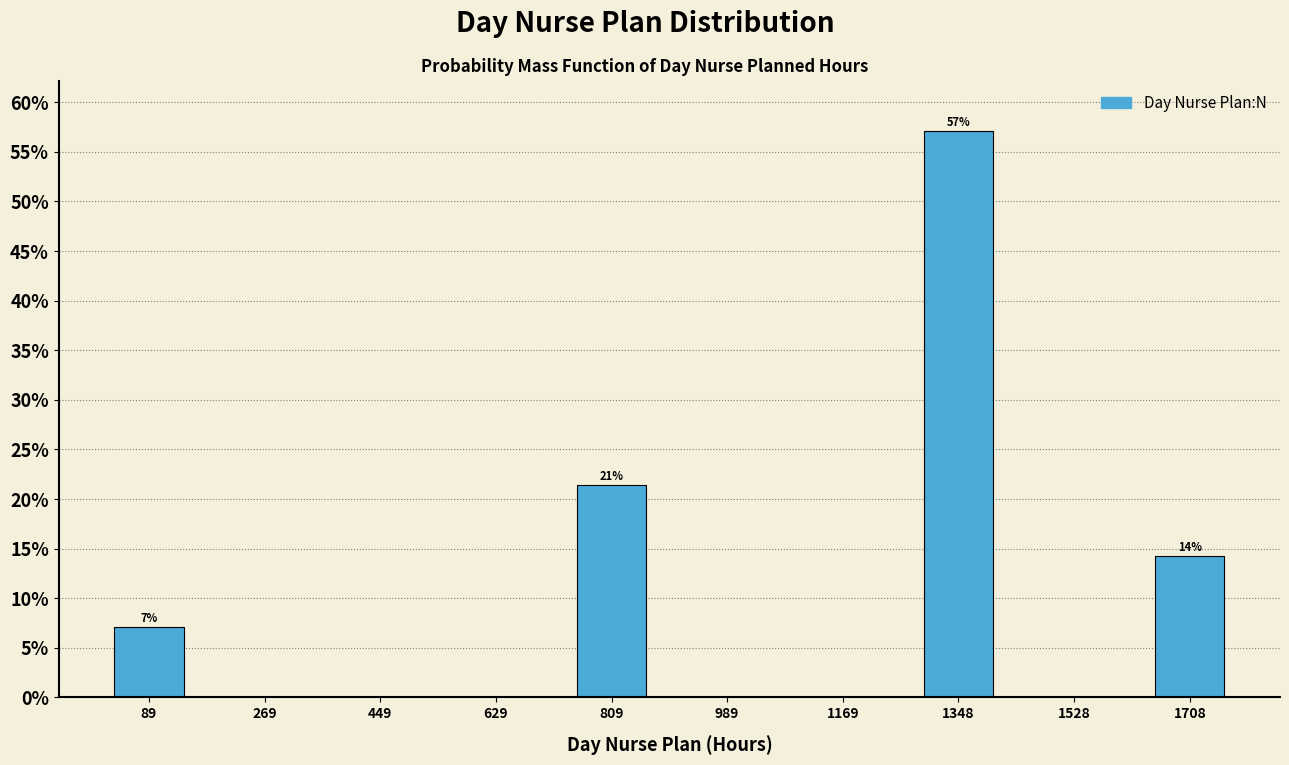

Over which range of the x-axis is the bar tallest?

1260 to 1440